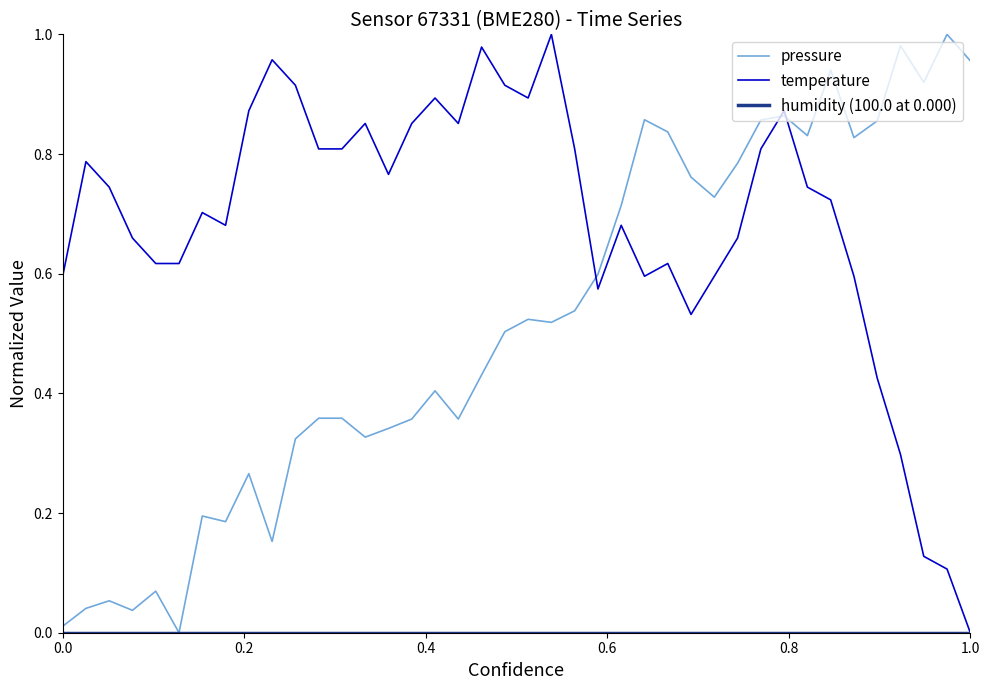

Which series has the largest total across all categories?

temperature